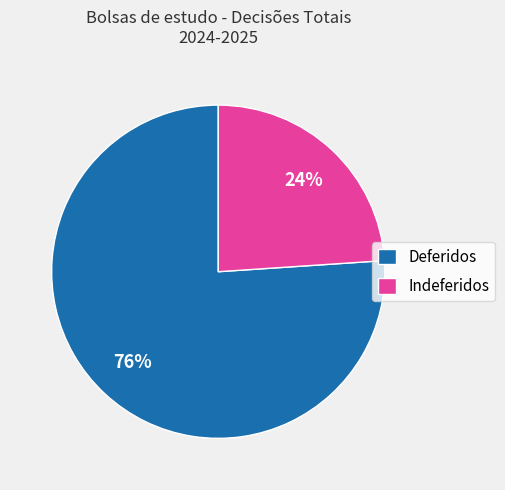

What is the ratio of the value at Deferidos to the value at Indeferidos?

3.2